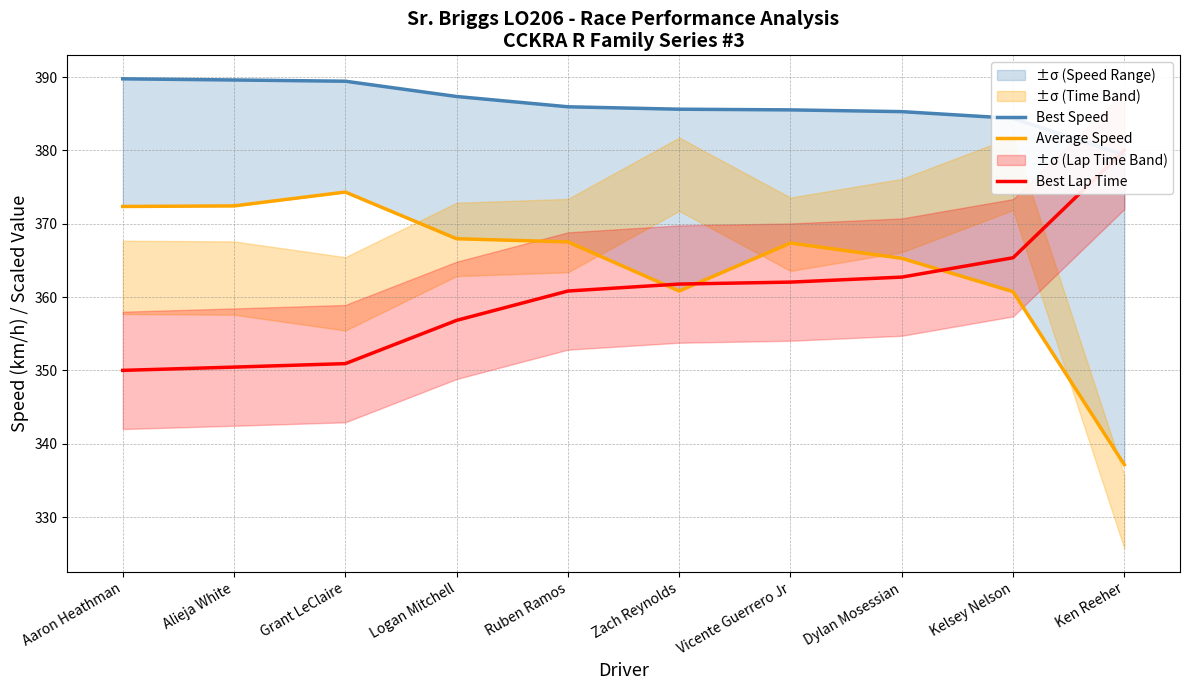

What is the total value across all series at Kelsey Nelson?

1110.5